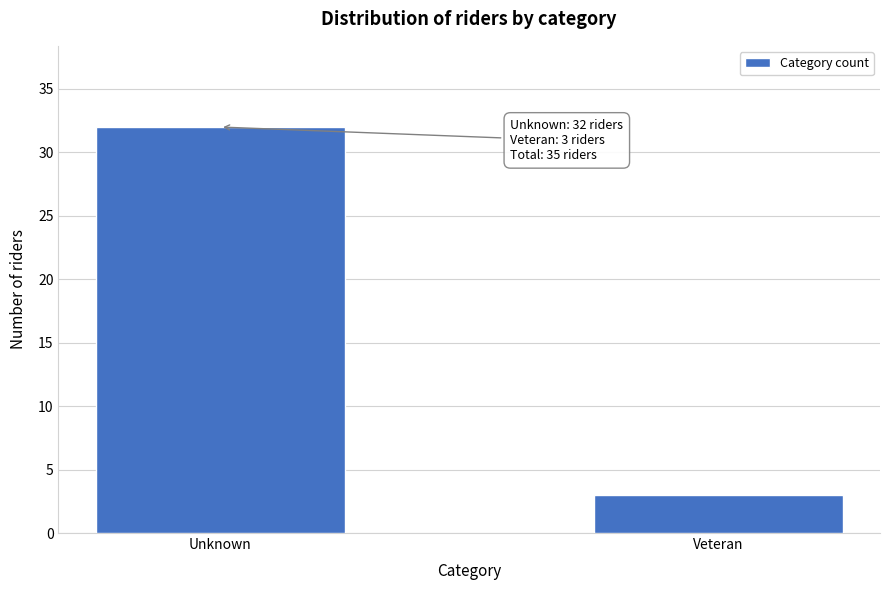

Reading left to right, list all the values displayed in this chart.

32	3